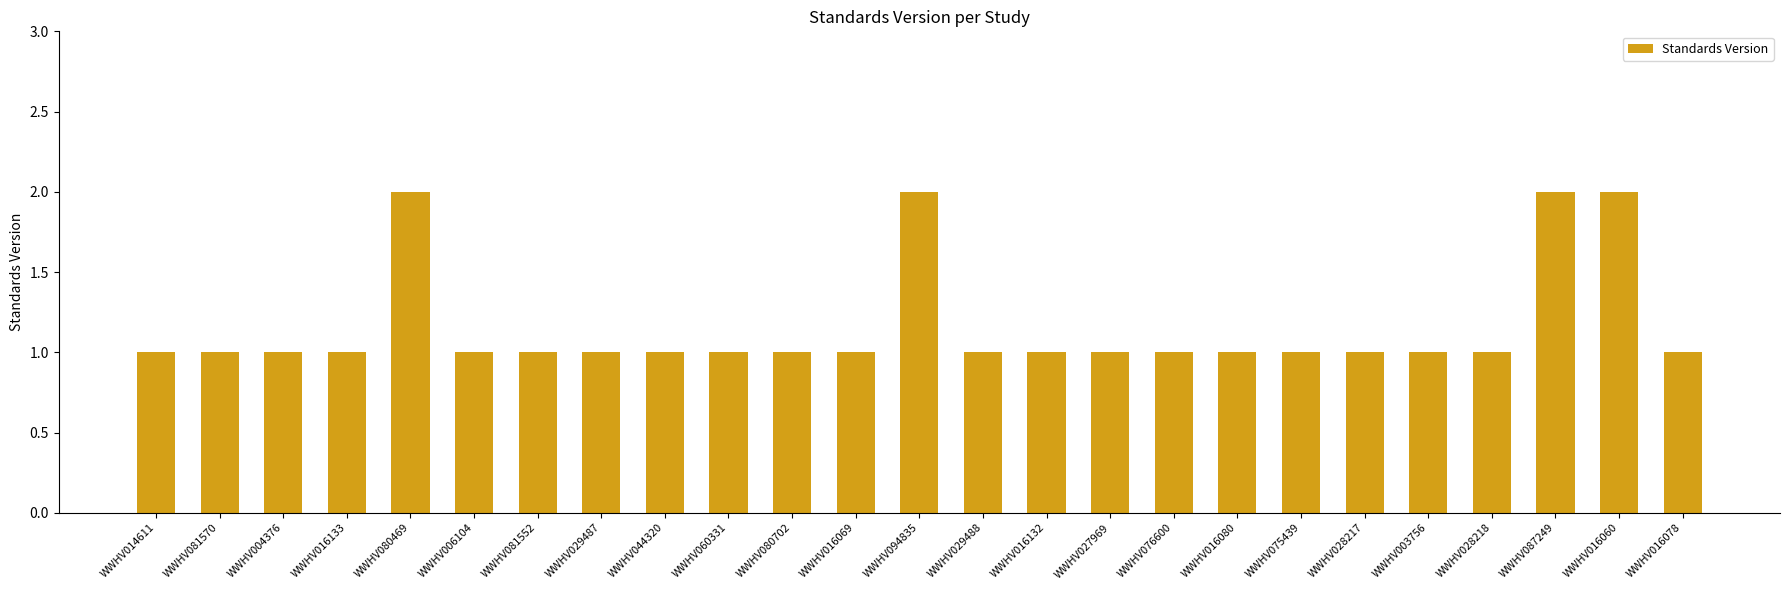

Is it true that the value at WWHV076600 is 1?

True